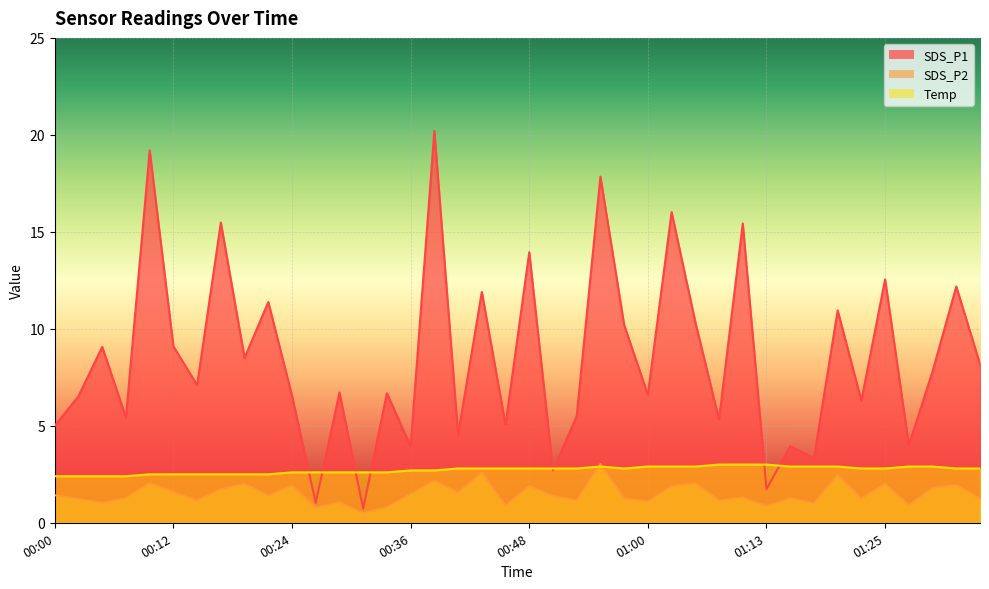

What is the greatest value displayed?

20.2